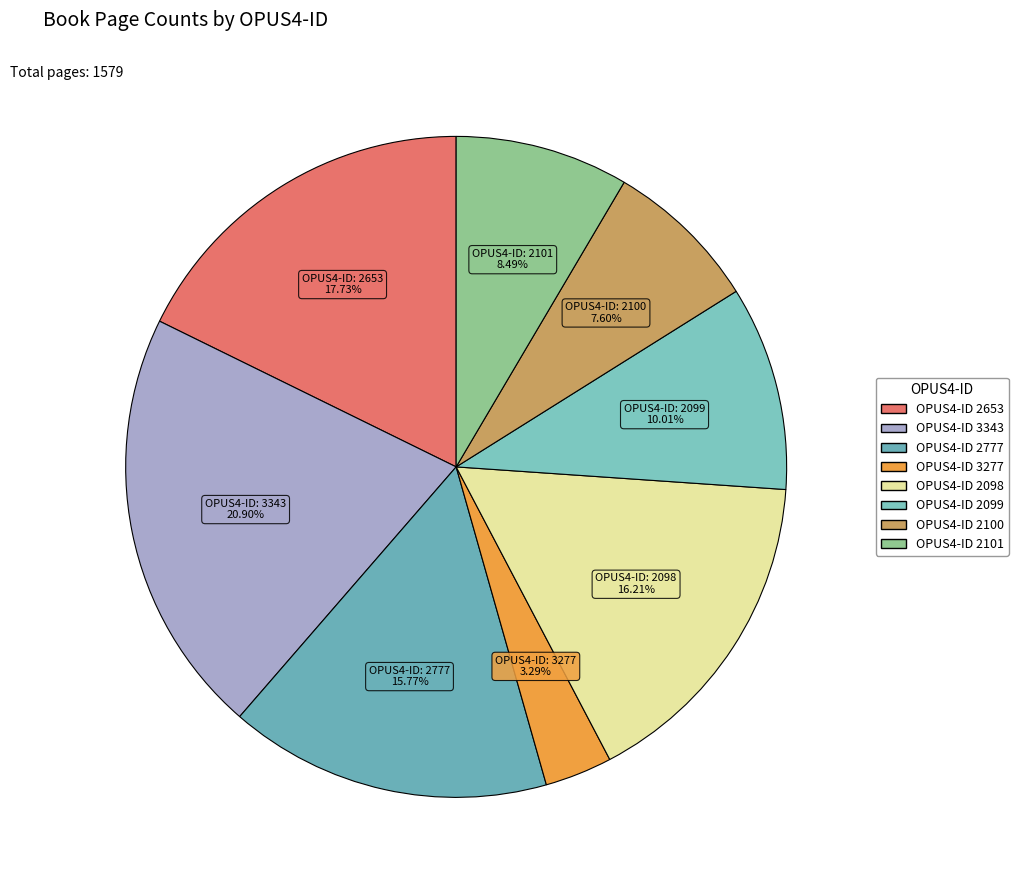

How many slices are in this pie chart?

8